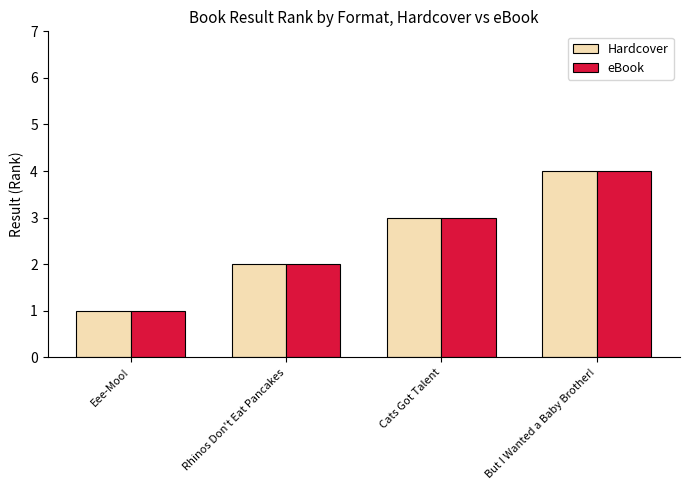

Reading left to right, extract all data points from this chart.

Hardcover: 1	2	3	4
eBook: 1	2	3	4